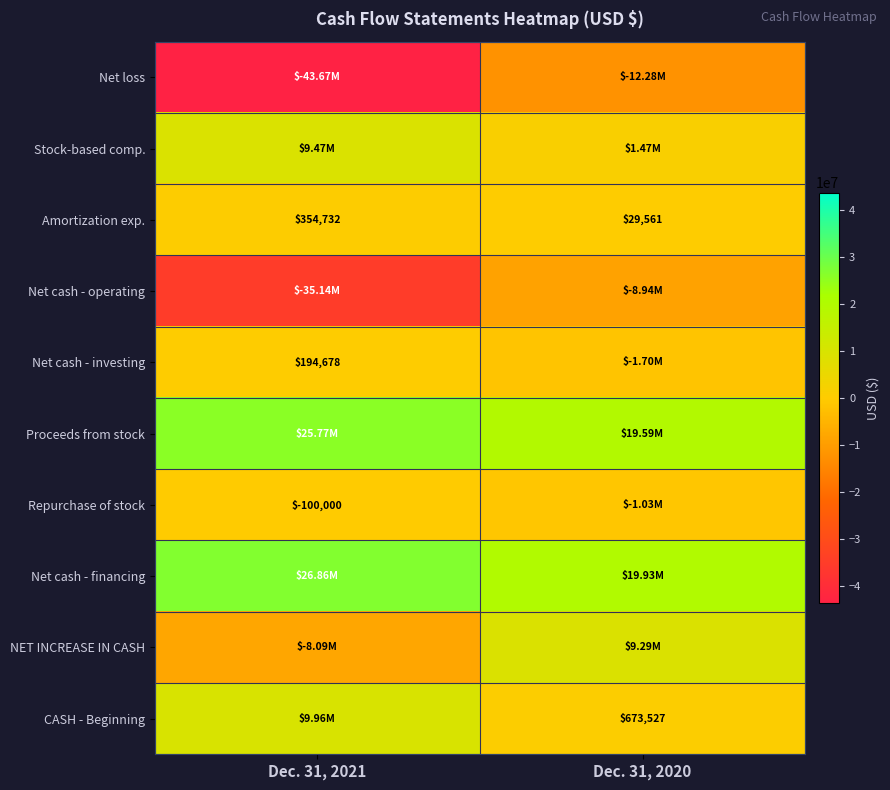

Count the Net cash - investing values in the range -1700000 to 194678.

2